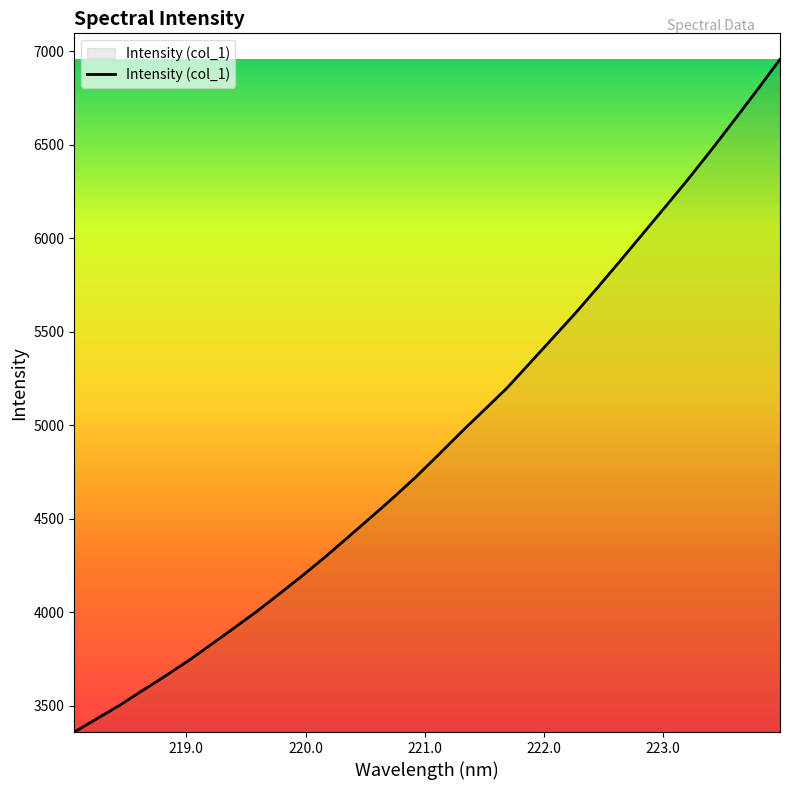

What is the greatest value displayed?

6957.6